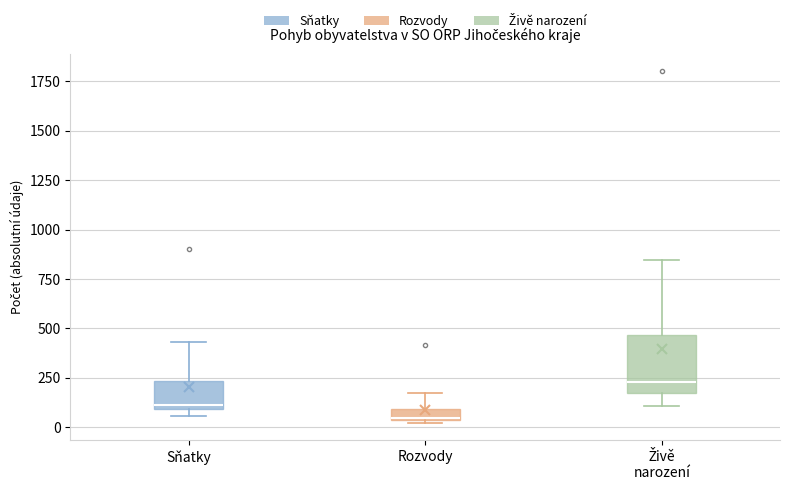

Which box's median line is the highest?

Živě narození